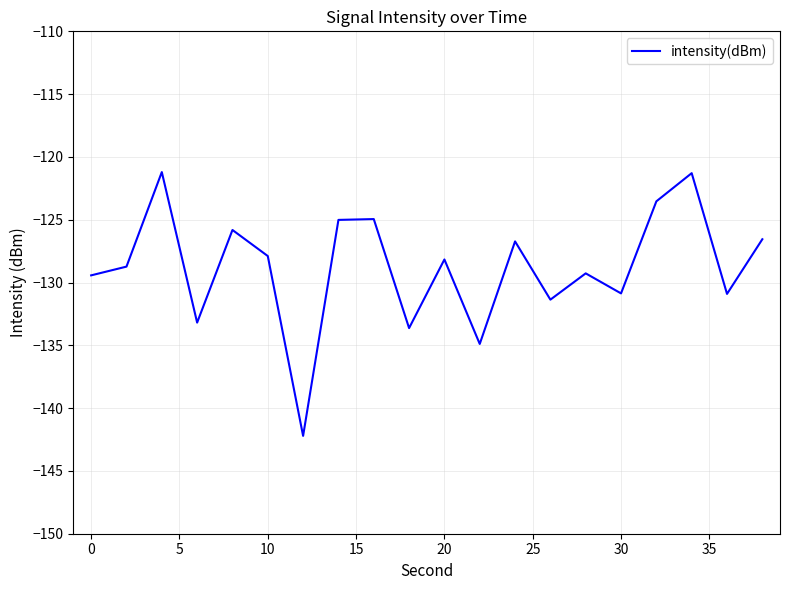

What is the difference between the maximum and minimum values?

21.0